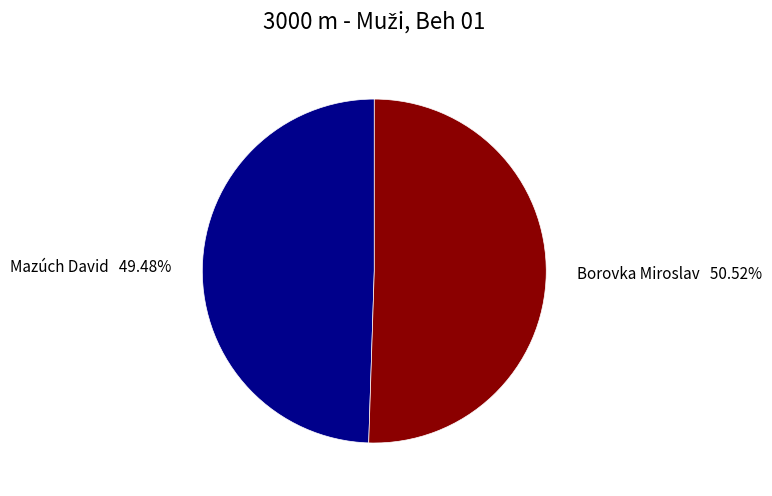

Which slice is the smallest?

Mazúch David